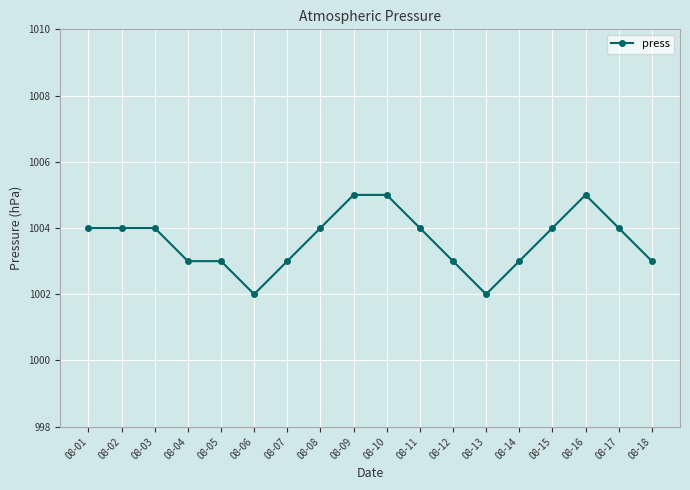

What is the smallest value displayed?

1002